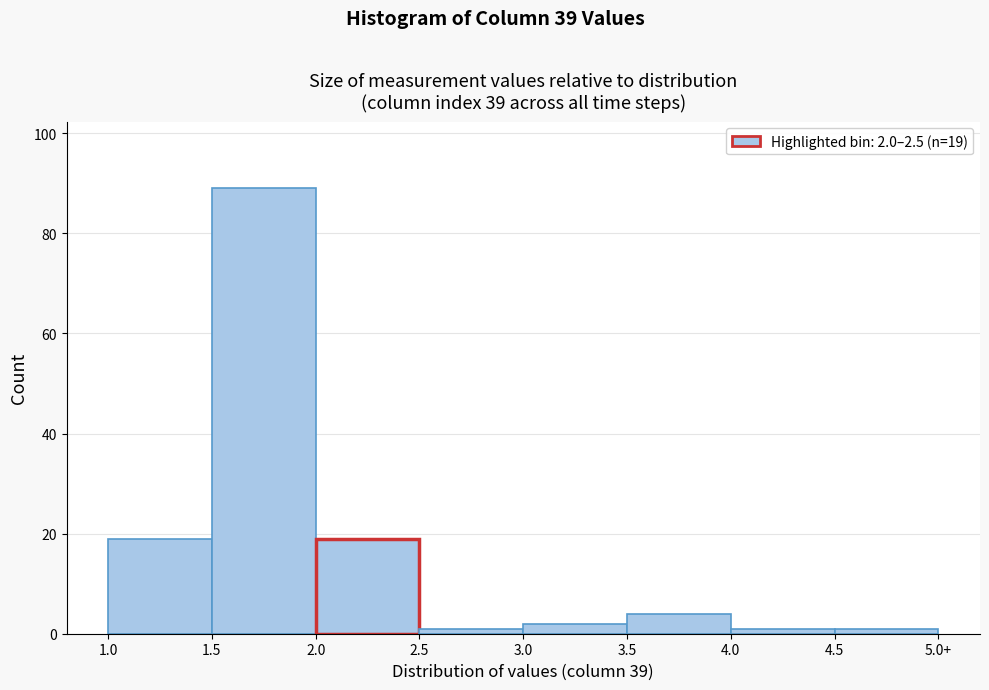

Reading left to right, list all the values displayed in this chart.

1.0=19	1.5=89	2.0=19	2.5=1	3.0=2	3.5=4	4.0=1	4.5=1